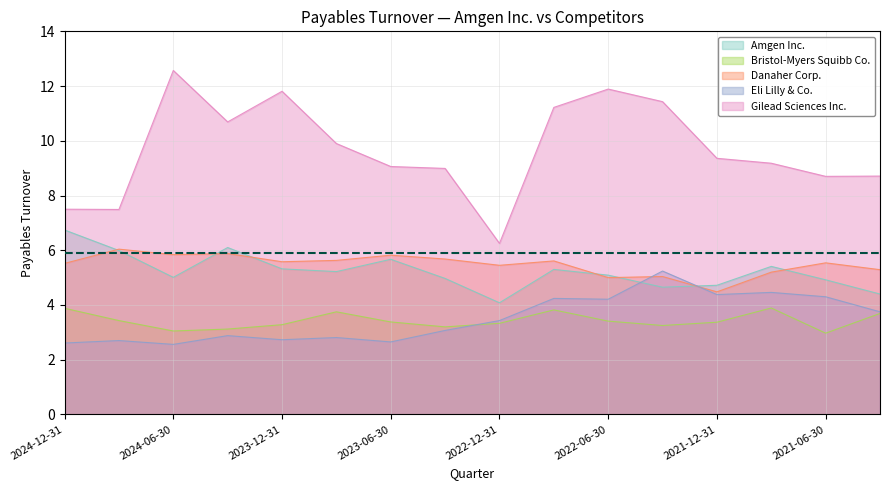

The value of Gilead Sciences Inc. at 2022-06-30 is 11.9. True or false?

True